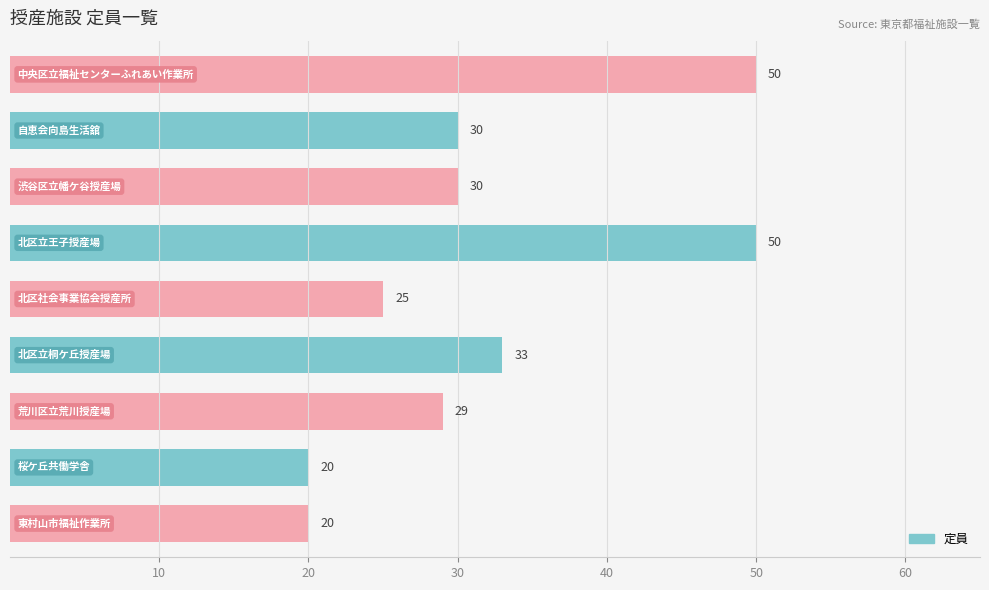

Reading top to bottom, transcribe all the data shown in this chart.

50	30	30	50	25	33	29	20	20